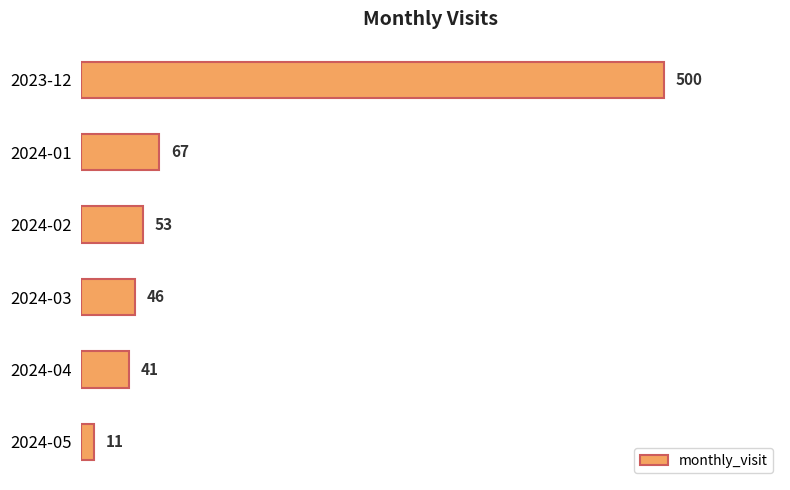

At which category does the chart reach its minimum across all series?

2024-05